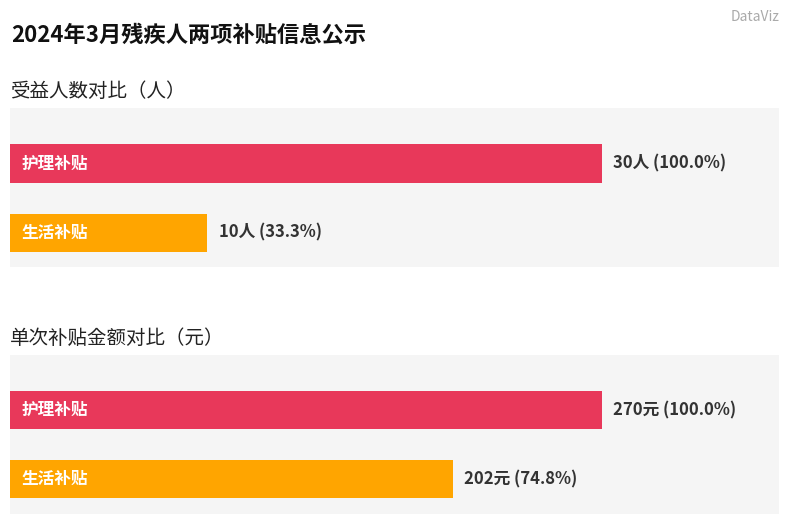

Is it true that 生活补贴 equals 70 at 张业夫?

False